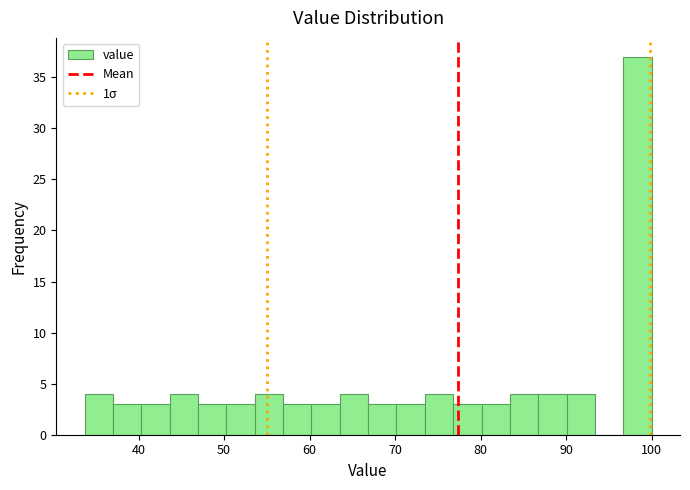

Read against the x-axis, roughly where is the centre of the tallest bar?

98